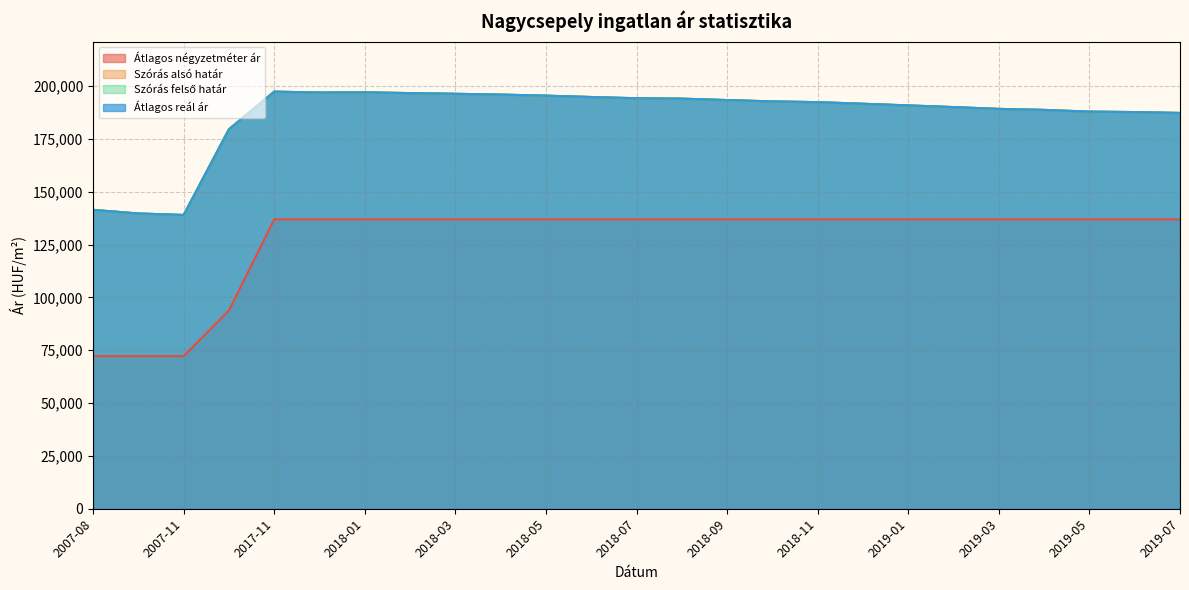

What is the approximate value of Szórás alsó határ at 2007-11, to the nearest 50?

139000